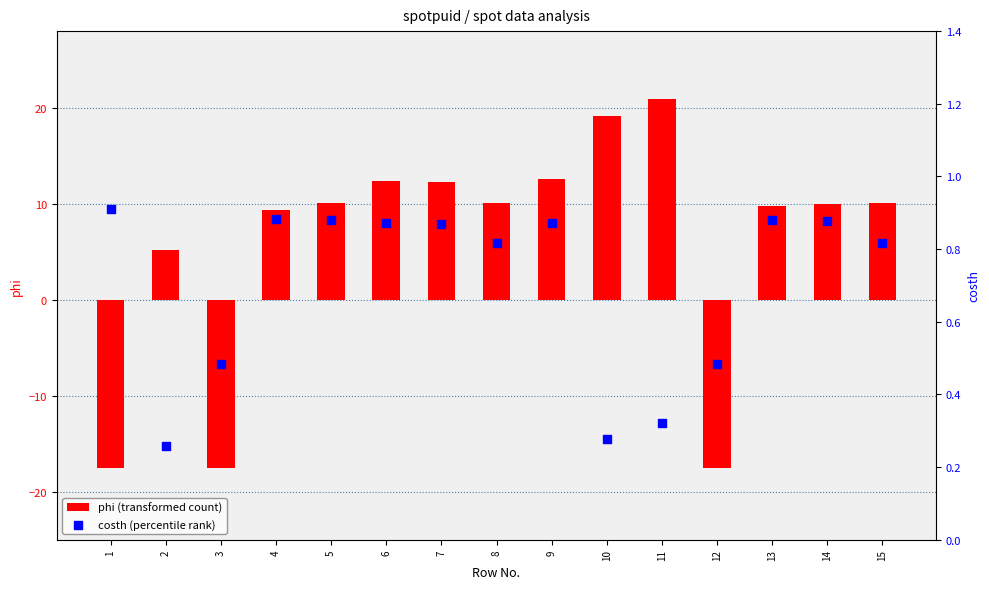

At which category is the sum across all series the highest?

11